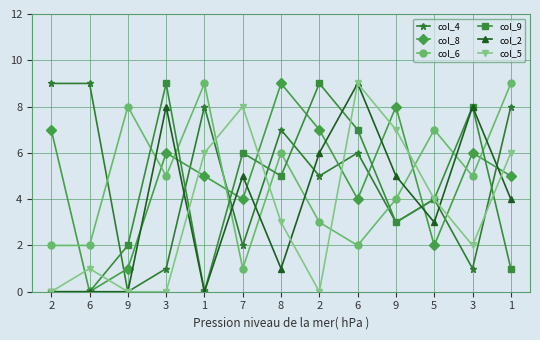

Rank the series at 9 from highest to lowest value.

col_6, col_9, col_8, col_4, col_2, col_5